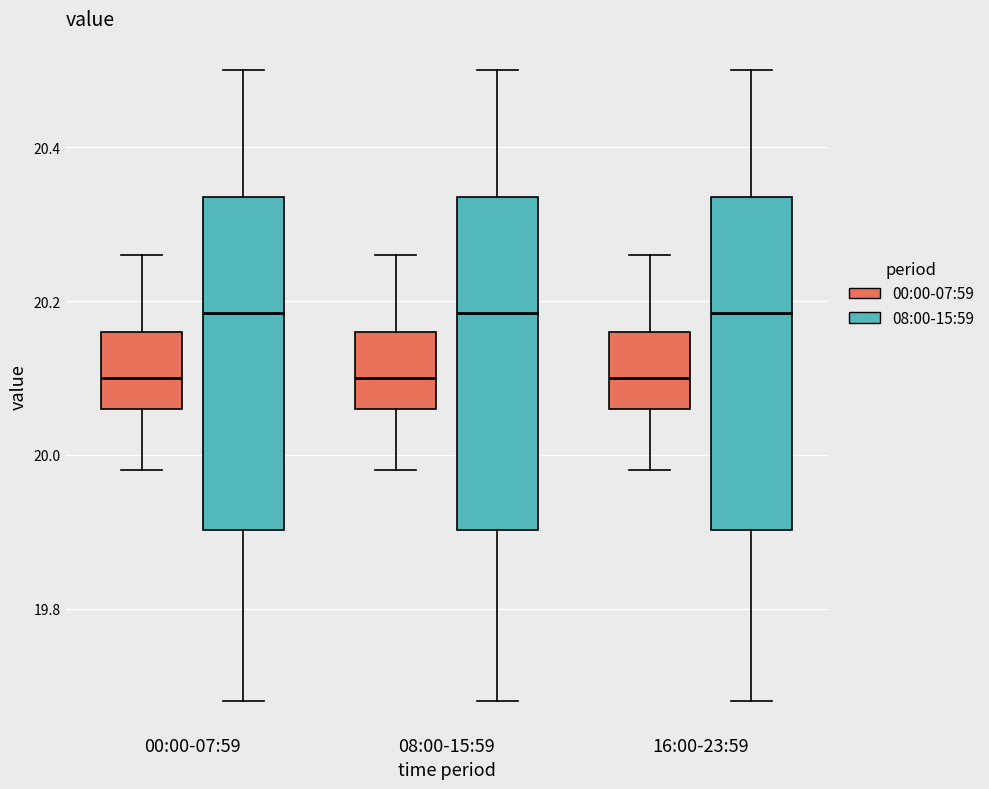

Reading left to right, read every box against the y-axis: the position of its median line, the range the box covers, and the ends of its whiskers. The values are not printed on the chart, so give them approximately, as read against the axis.

00:00-07:59 (00:00-07:59): median 20.10, box 20.06 to 20.16, whiskers 19.98 to 20.26
00:00-07:59 (08:00-15:59): median 20.18, box 19.90 to 20.34, whiskers 19.68 to 20.50
08:00-15:59 (00:00-07:59): median 20.10, box 20.06 to 20.16, whiskers 19.98 to 20.26
08:00-15:59 (08:00-15:59): median 20.18, box 19.90 to 20.34, whiskers 19.68 to 20.50
16:00-23:59 (00:00-07:59): median 20.10, box 20.06 to 20.16, whiskers 19.98 to 20.26
16:00-23:59 (08:00-15:59): median 20.18, box 19.90 to 20.34, whiskers 19.68 to 20.50